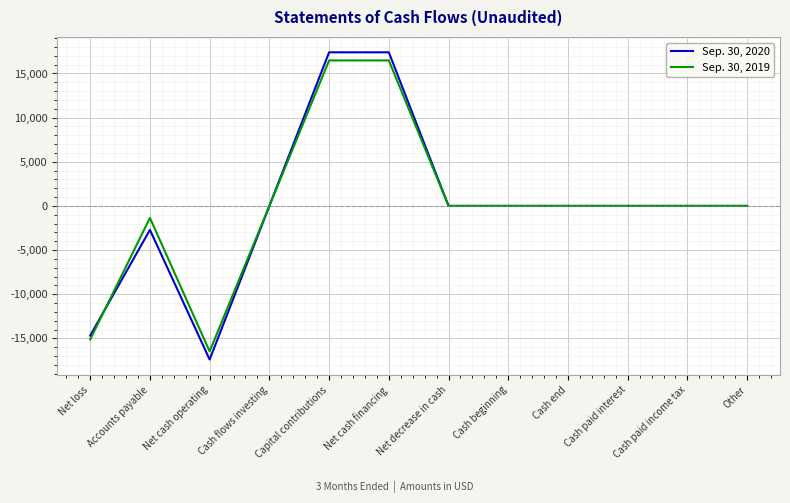

At which category does Sep. 30, 2020 reach its first local peak?

Accounts payable